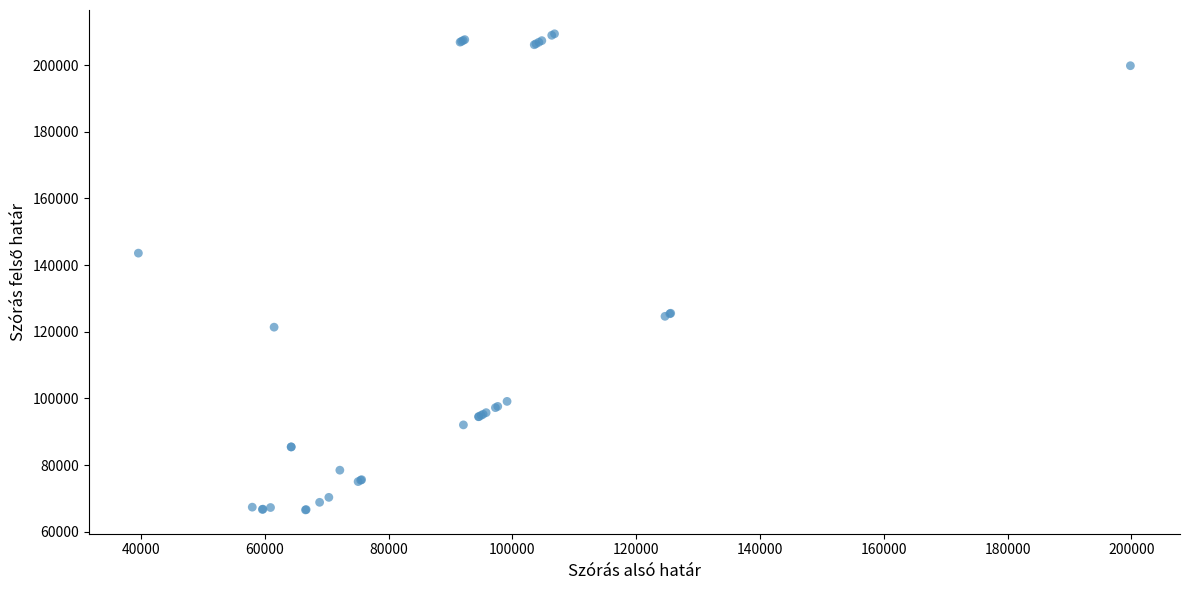

What Y value in the scatter plot is closest to 137986?

143602